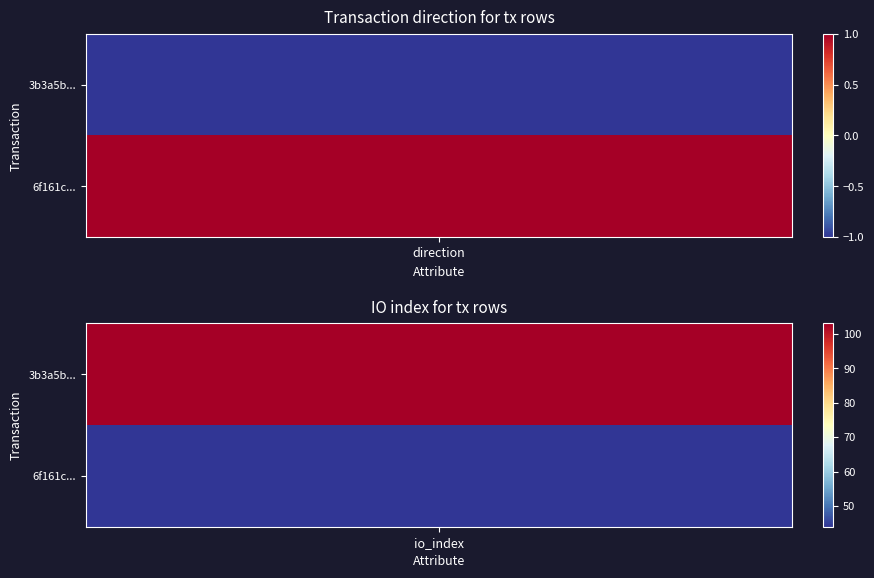

Reading right to left, what are all the values shown in this chart?

3b3a5bdfd1eb11be529c067c263c84a05d9727d: 1=103	0=-1
6f161cf90262f38cbe599e22eec6ce8462d7975: 1=44	0=1